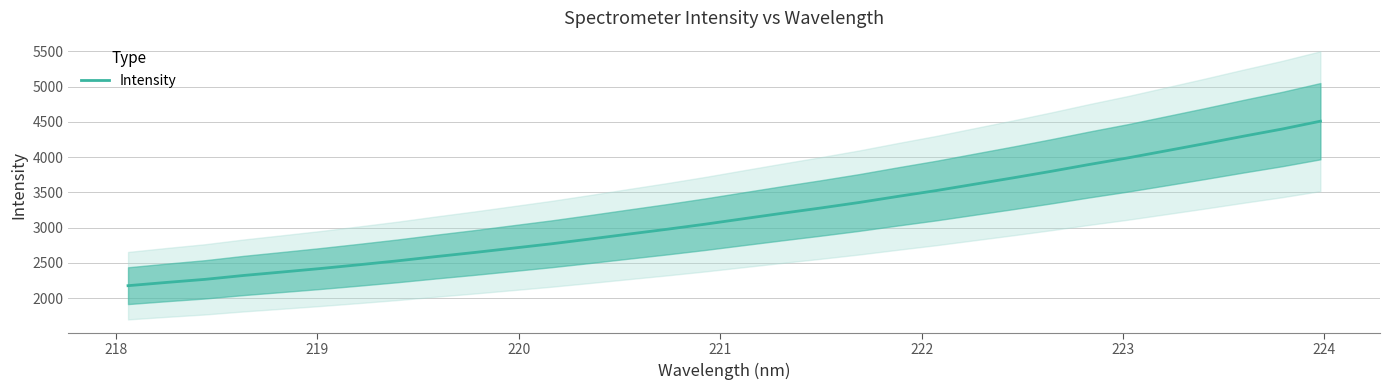

What is the greatest value displayed?

4508.5